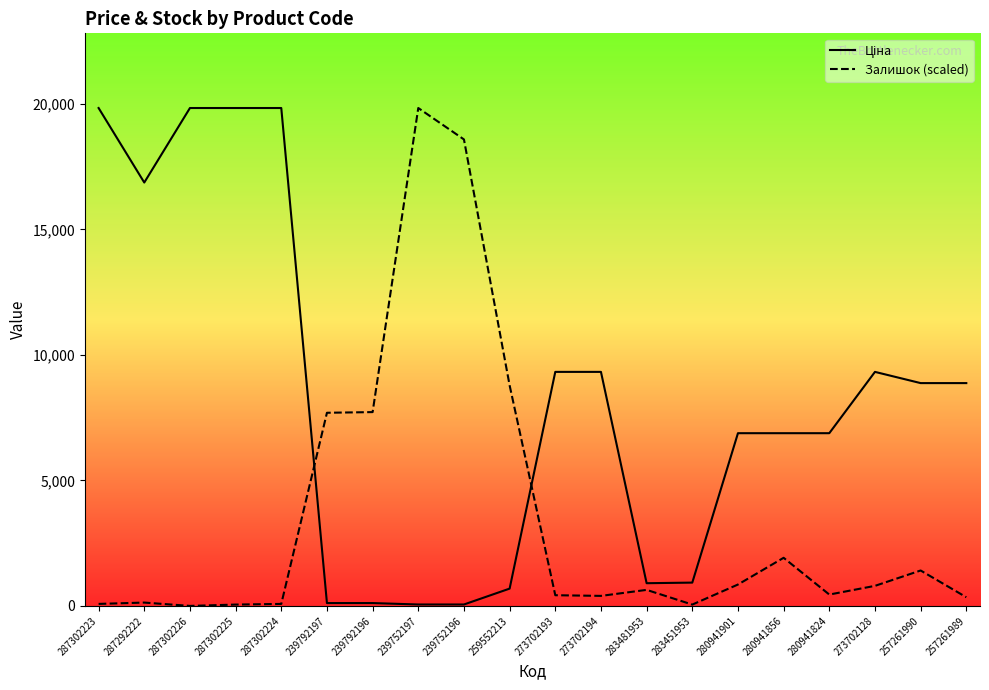

Where does the Ціна series first go above 8874?

287302223